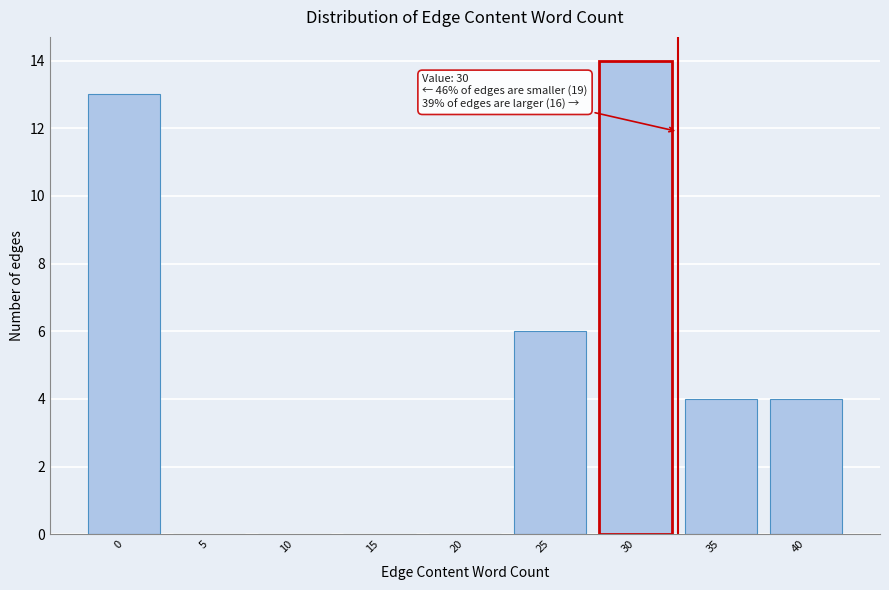

Reading right to left, list all the values displayed in this chart.

40=4	35=4	30=14	25=6	20=0	15=0	10=0	5=0	0=13